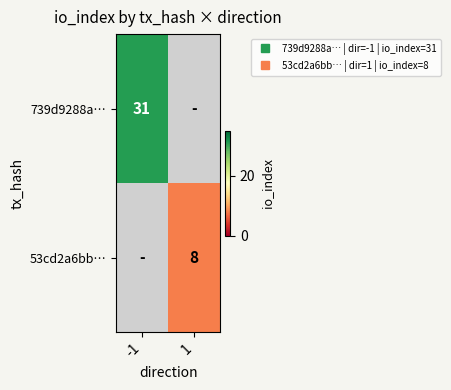

Rank the series by their maximum value, from highest to lowest.

739d9288a…, 53cd2a6bb…